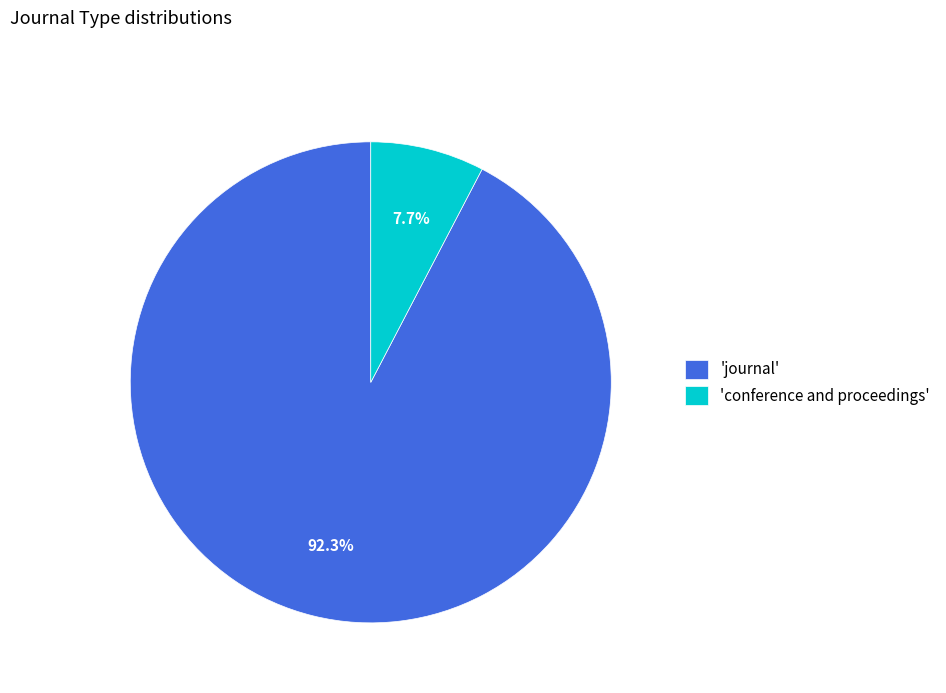

Which category has the biggest portion of the pie?

'journal'